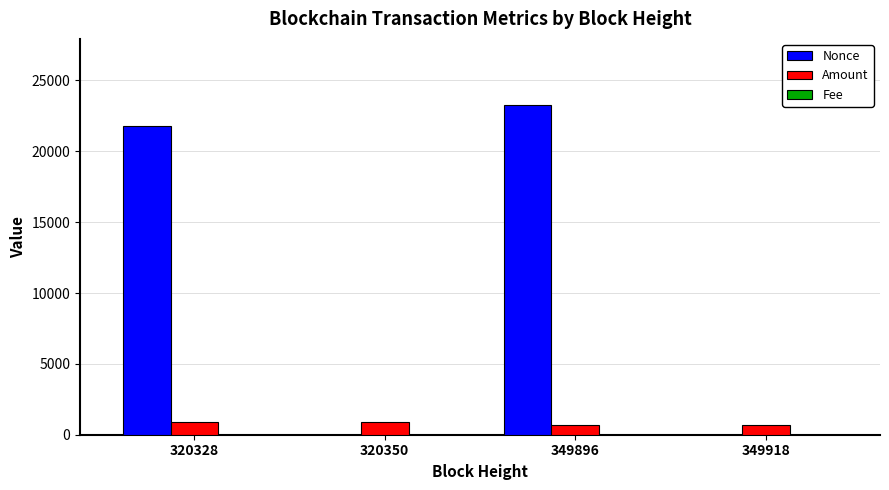

What is the greatest value displayed?

23280.0